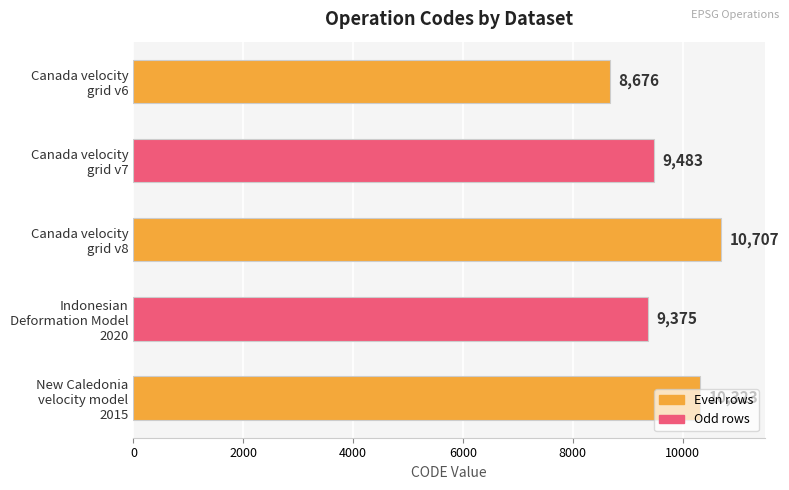

What is the value of the 2nd bar from the top?

9483